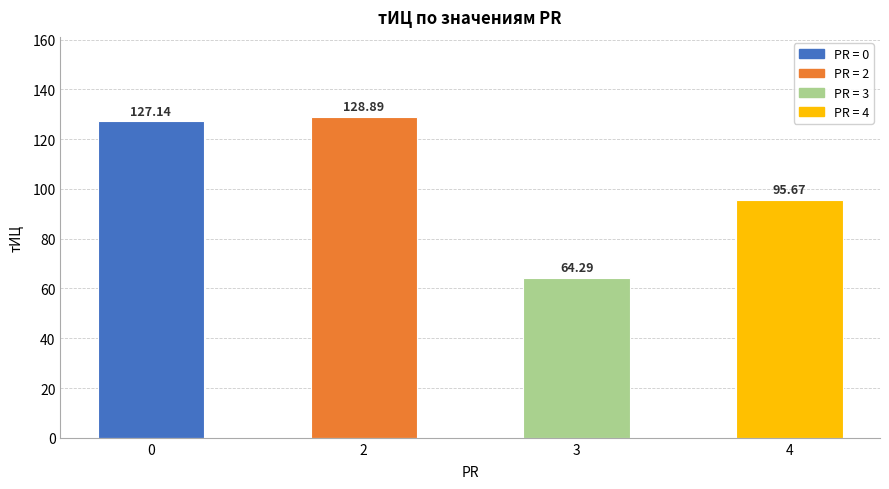

What is the maximum value shown in the chart?

128.9